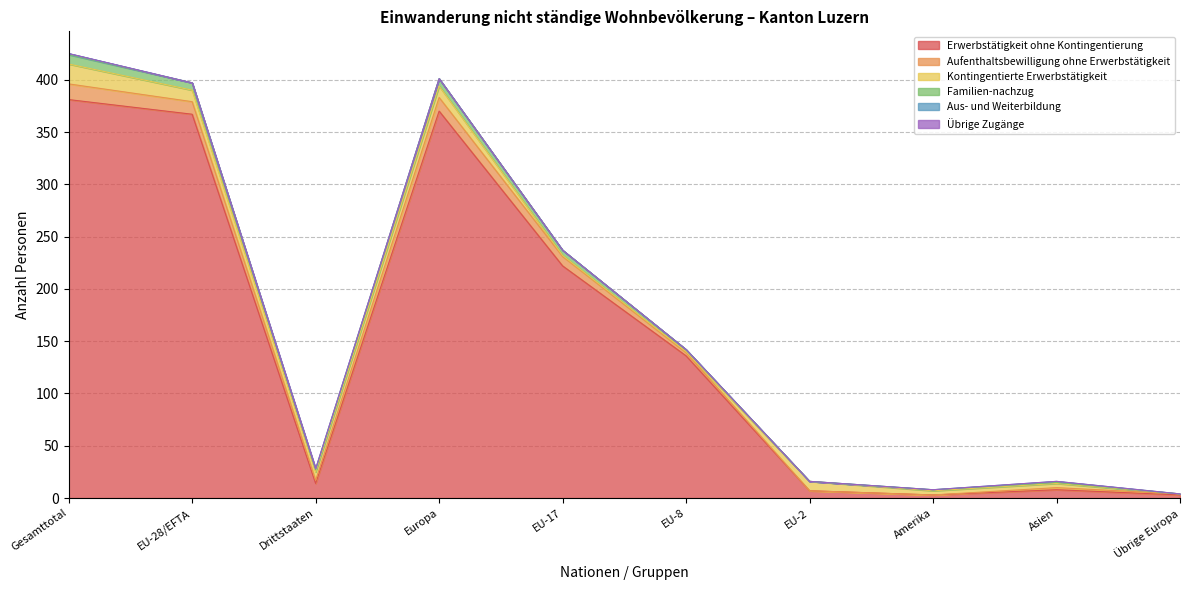

How many interior local peaks does the Aus- und Weiterbildung series have?

2